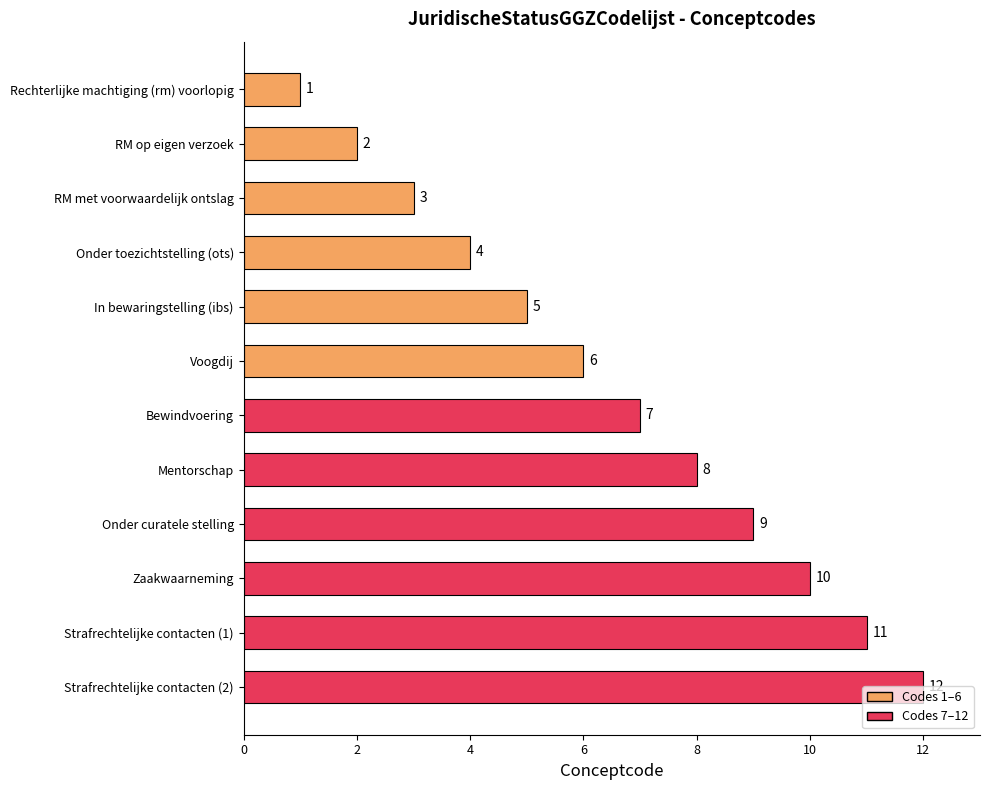

What is the minimum value shown in the chart?

1